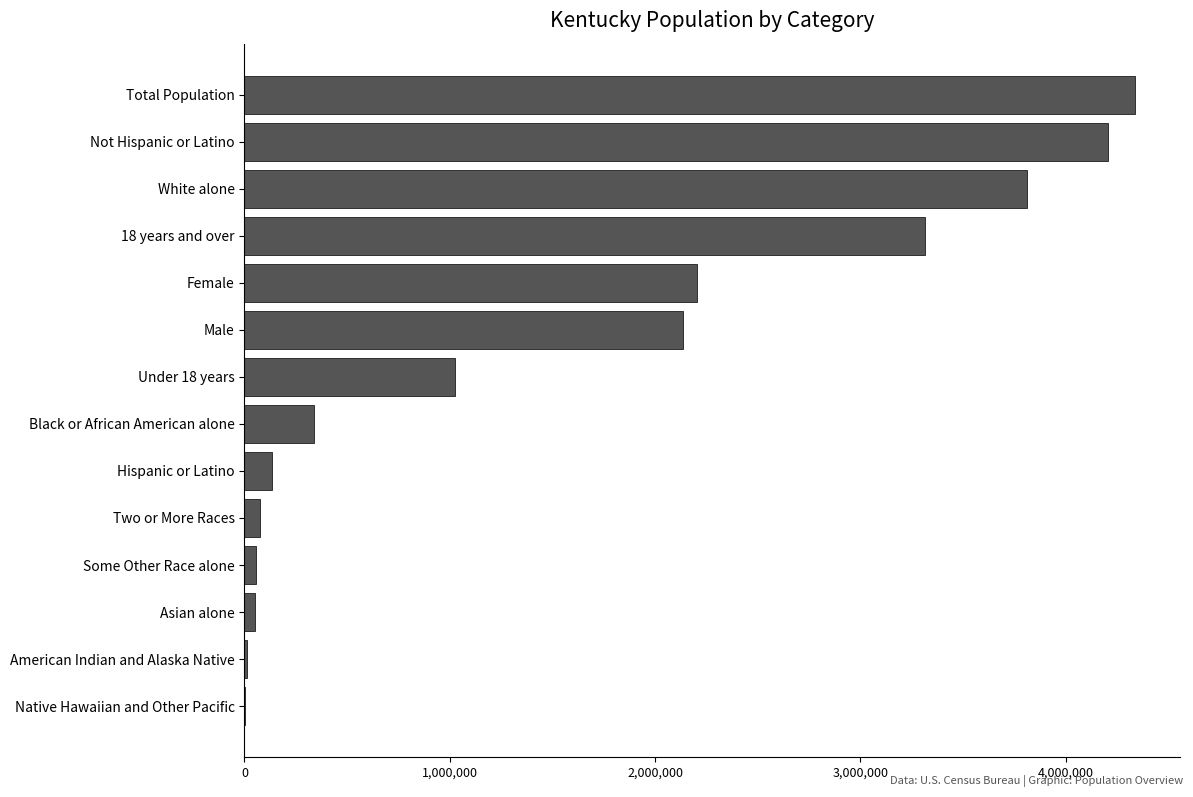

Which label corresponds to the largest value in the chart?

Total Population